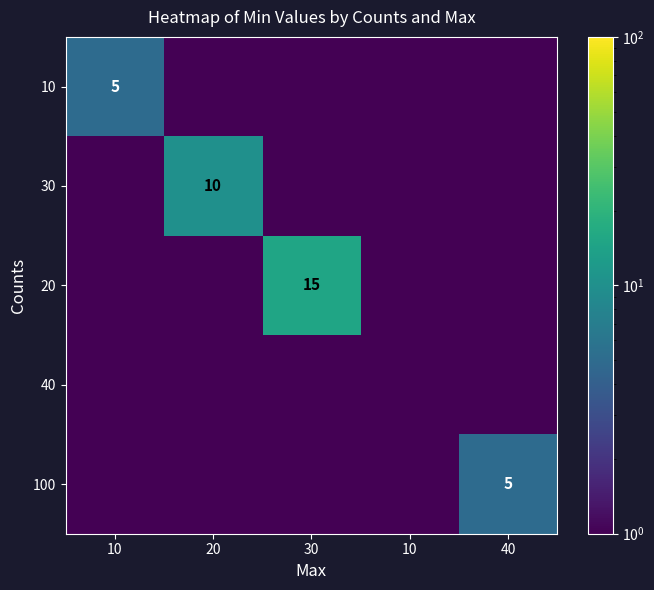

True or false: 40 has a value of 0.8 at 20.

False